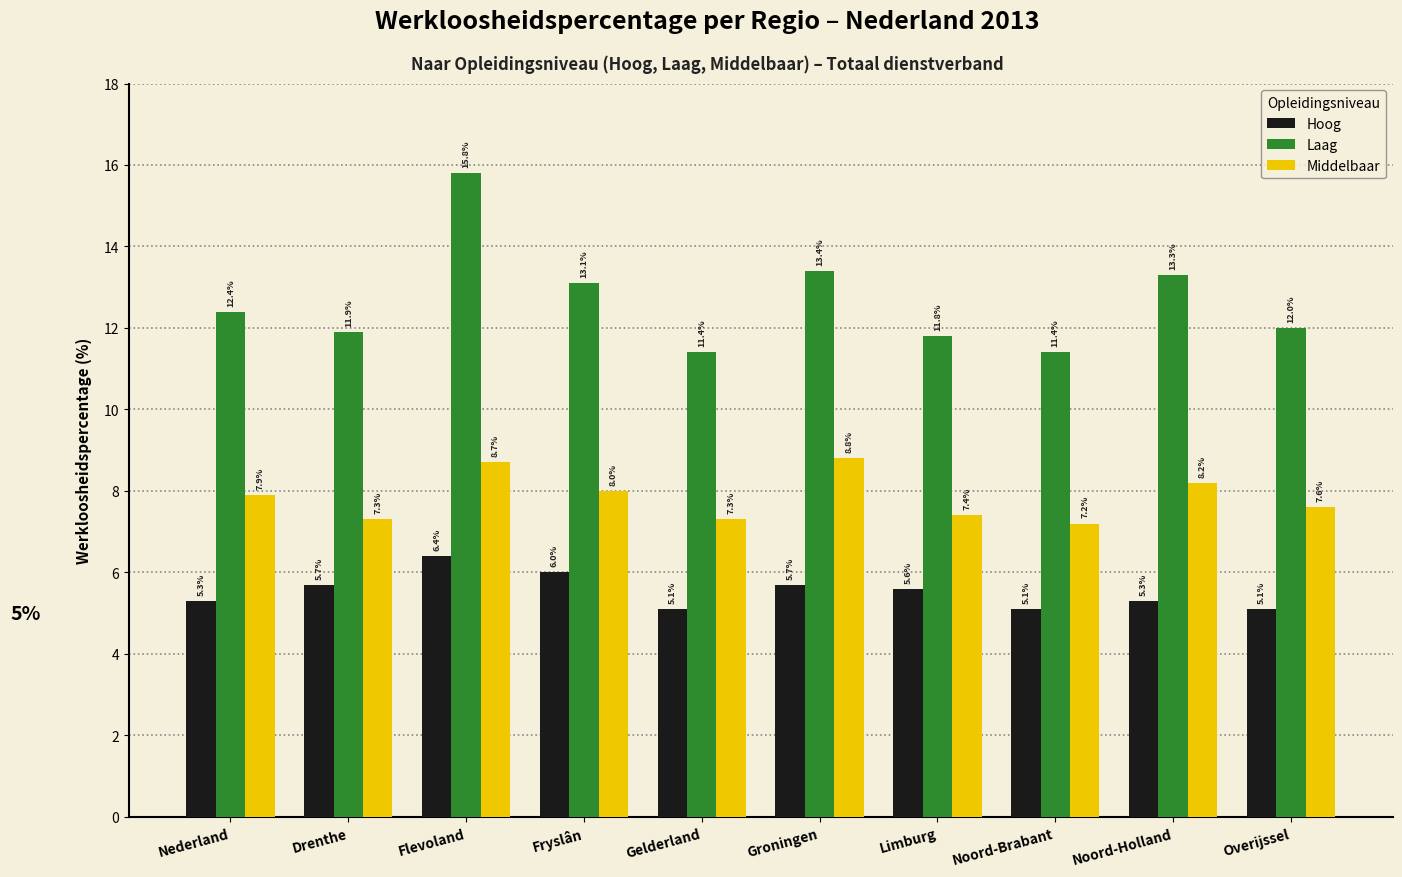

True or false: Middelbaar has a value of 7.3 at Gelderland.

True